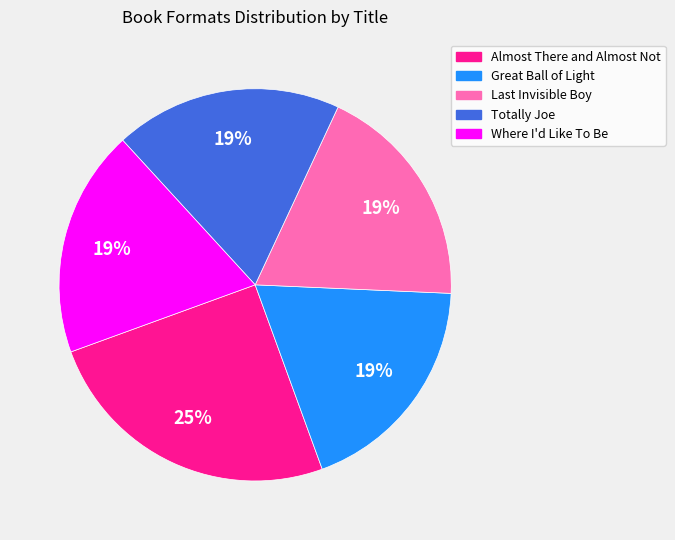

How many slices are in this pie chart?

5